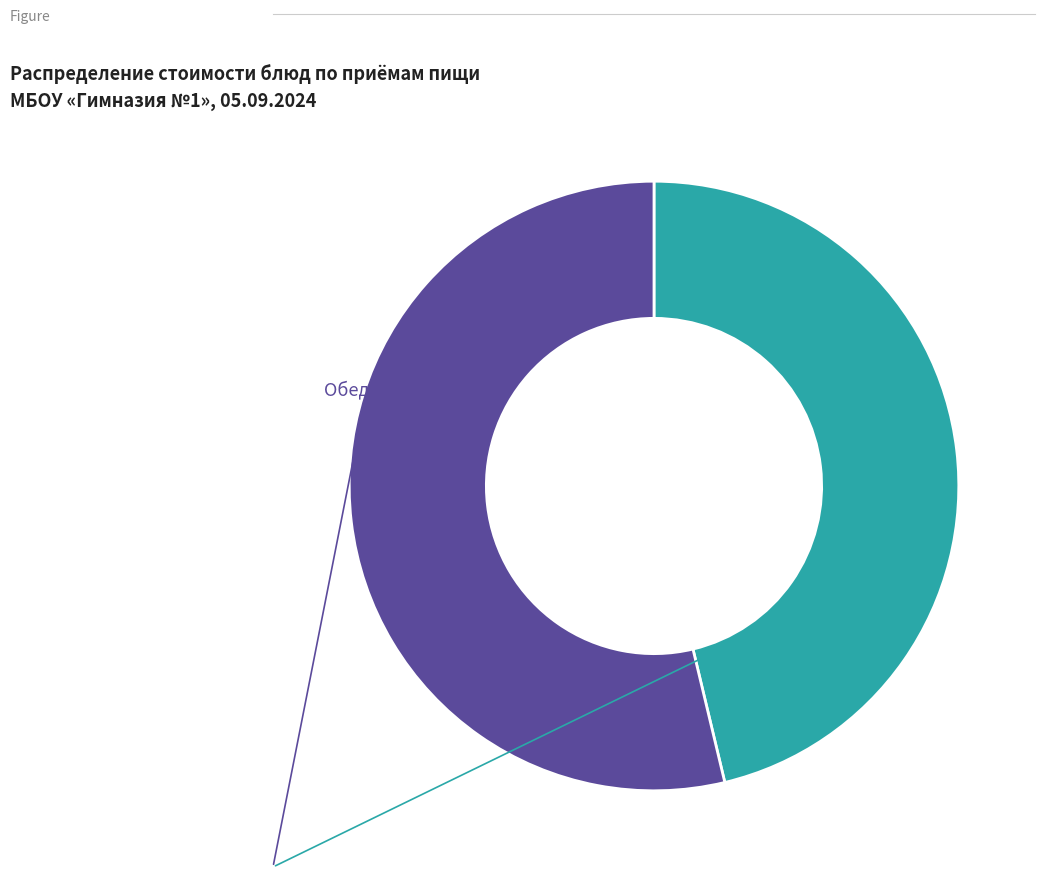

Does any single category account for the majority?

Yes